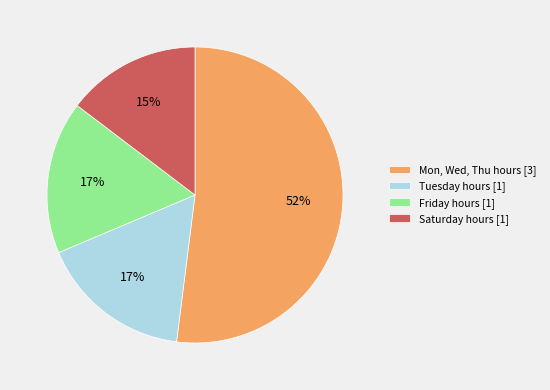

Which category has the biggest portion of the pie?

Mon, Wed, Thu hours [3]